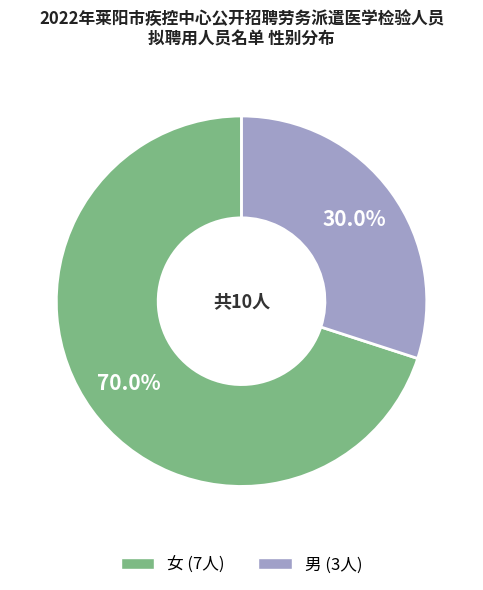

Is there a majority slice in this chart?

Yes